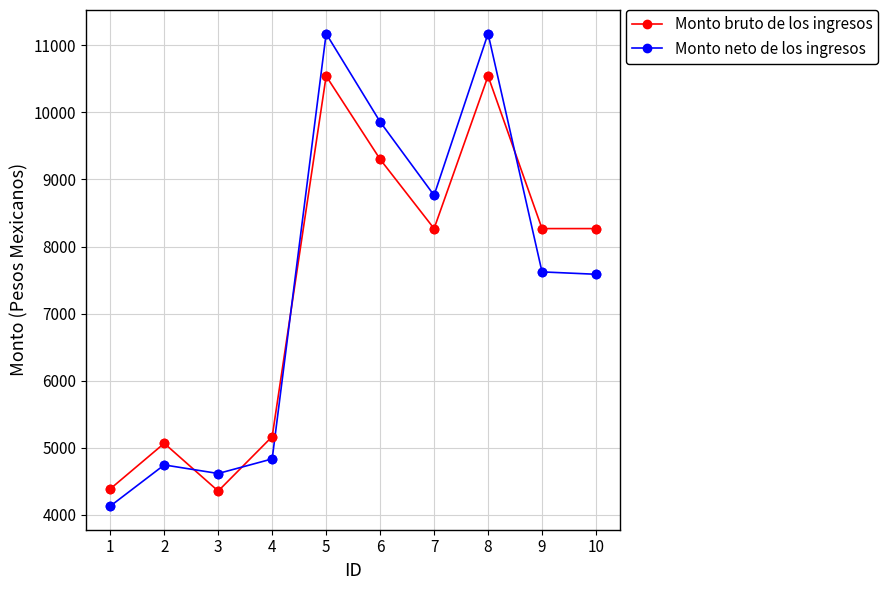

Is the value of Monto bruto de los ingresos at 8 greater than the value of Monto neto de los ingresos at 4?

Yes